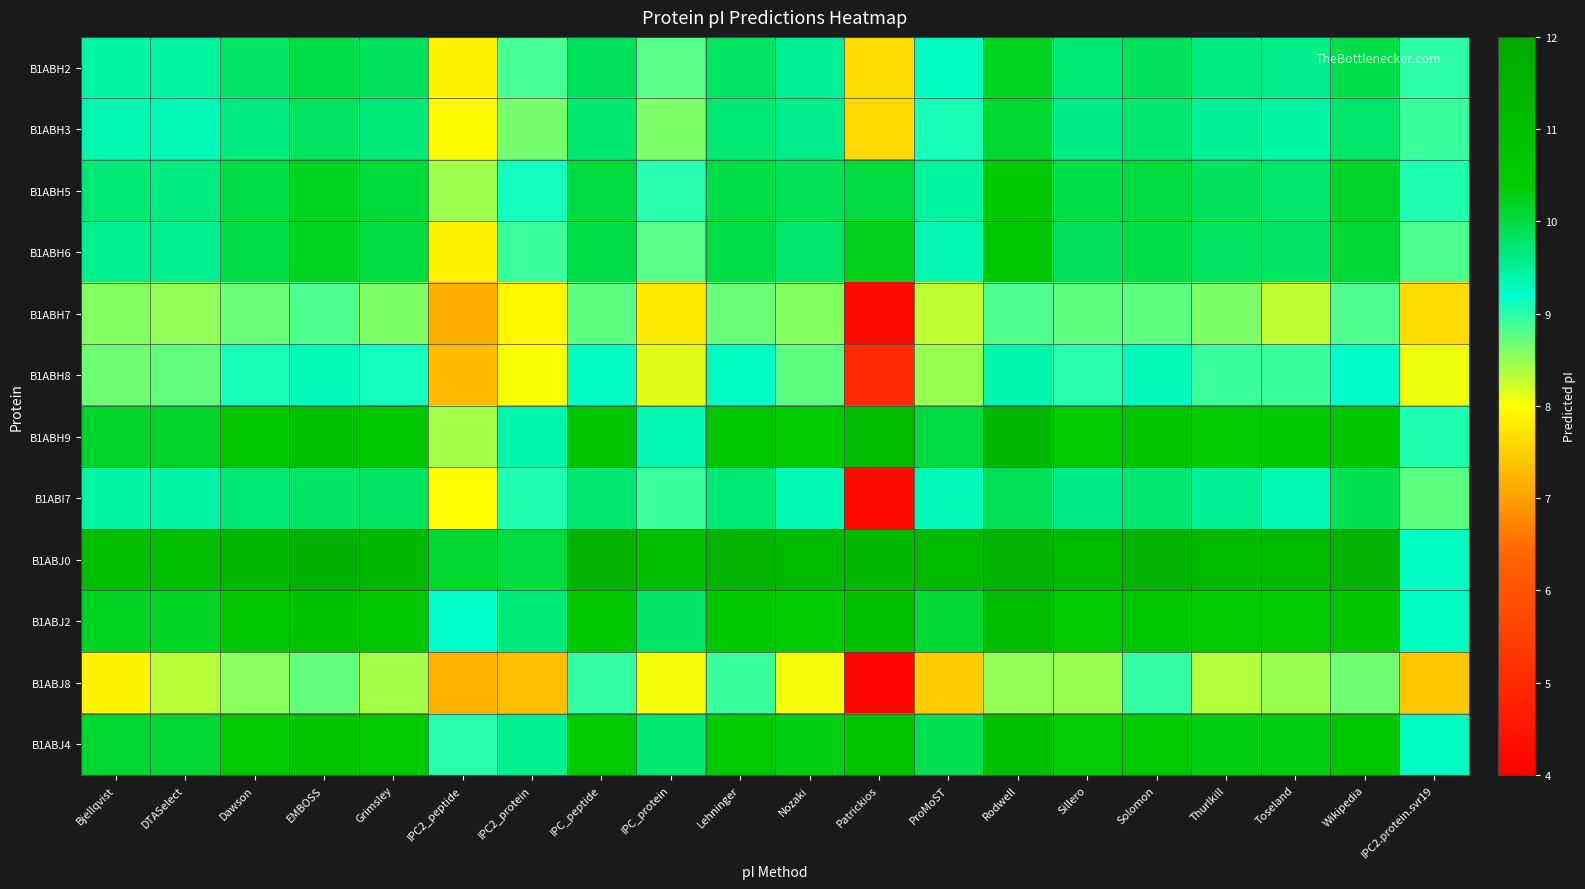

Reading right to left, what are all the values shown in this chart?

B1ABH2: IPC2.protein.svr19=9.0	Wikipedia=10.0	Toseland=9.6	Thurlkill=9.6	Solomon=9.9	Sillero=9.7	Rodwell=10.2	ProMoST=9.3	Patrickios=7.6	Nozaki=9.5	Lehninger=9.8	IPC_protein=8.8	IPC_peptide=9.9	IPC2_protein=8.9	IPC2_peptide=7.9	Grimsley=9.9	EMBOSS=10.0	Dawson=9.8	DTASelect=9.4	Bjellqvist=9.4
B1ABH3: IPC2.protein.svr19=8.9	Wikipedia=9.8	Toseland=9.4	Thurlkill=9.5	Solomon=9.7	Sillero=9.6	Rodwell=10.1	ProMoST=9.1	Patrickios=7.6	Nozaki=9.6	Lehninger=9.7	IPC_protein=8.6	IPC_peptide=9.7	IPC2_protein=8.7	IPC2_peptide=8.0	Grimsley=9.7	EMBOSS=9.8	Dawson=9.6	DTASelect=9.3	Bjellqvist=9.4
B1ABH5: IPC2.protein.svr19=9.1	Wikipedia=10.1	Toseland=9.8	Thurlkill=9.9	Solomon=10.0	Sillero=9.9	Rodwell=10.5	ProMoST=9.5	Patrickios=10.0	Nozaki=9.9	Lehninger=10.0	IPC_protein=9.0	IPC_peptide=10.0	IPC2_protein=9.1	IPC2_peptide=8.5	Grimsley=10.1	EMBOSS=10.2	Dawson=10.0	DTASelect=9.6	Bjellqvist=9.7
B1ABH6: IPC2.protein.svr19=8.8	Wikipedia=10.1	Toseland=9.8	Thurlkill=9.8	Solomon=10.0	Sillero=9.9	Rodwell=10.6	ProMoST=9.4	Patrickios=10.2	Nozaki=9.8	Lehninger=10.0	IPC_protein=8.8	IPC_peptide=10.0	IPC2_protein=8.9	IPC2_peptide=7.9	Grimsley=10.0	EMBOSS=10.2	Dawson=10.0	DTASelect=9.6	Bjellqvist=9.6
B1ABH7: IPC2.protein.svr19=7.6	Wikipedia=8.8	Toseland=8.3	Thurlkill=8.6	Solomon=8.8	Sillero=8.8	Rodwell=8.8	ProMoST=8.3	Patrickios=4.2	Nozaki=8.6	Lehninger=8.7	IPC_protein=7.8	IPC_peptide=8.8	IPC2_protein=7.9	IPC2_peptide=7.2	Grimsley=8.6	EMBOSS=8.8	Dawson=8.7	DTASelect=8.5	Bjellqvist=8.6
B1ABH8: IPC2.protein.svr19=8.1	Wikipedia=9.2	Toseland=8.9	Thurlkill=8.9	Solomon=9.3	Sillero=9.0	Rodwell=9.4	ProMoST=8.5	Patrickios=5.0	Nozaki=8.8	Lehninger=9.3	IPC_protein=8.1	IPC_peptide=9.3	IPC2_protein=8.0	IPC2_peptide=7.3	Grimsley=9.1	EMBOSS=9.3	Dawson=9.1	DTASelect=8.7	Bjellqvist=8.7
B1ABH9: IPC2.protein.svr19=9.1	Wikipedia=10.7	Toseland=10.5	Thurlkill=10.5	Solomon=10.6	Sillero=10.5	Rodwell=11.3	ProMoST=10.0	Patrickios=11.1	Nozaki=10.5	Lehninger=10.6	IPC_protein=9.4	IPC_peptide=10.6	IPC2_protein=9.4	IPC2_peptide=8.4	Grimsley=10.6	EMBOSS=10.9	Dawson=10.6	DTASelect=10.1	Bjellqvist=10.1
B1ABI7: IPC2.protein.svr19=8.8	Wikipedia=9.9	Toseland=9.4	Thurlkill=9.5	Solomon=9.7	Sillero=9.6	Rodwell=9.9	ProMoST=9.3	Patrickios=4.3	Nozaki=9.3	Lehninger=9.7	IPC_protein=8.9	IPC_peptide=9.7	IPC2_protein=9.0	IPC2_peptide=8.0	Grimsley=9.8	EMBOSS=9.8	Dawson=9.7	DTASelect=9.4	Bjellqvist=9.4
B1ABJ0: IPC2.protein.svr19=9.3	Wikipedia=11.6	Toseland=11.2	Thurlkill=11.2	Solomon=11.5	Sillero=11.2	Rodwell=11.5	ProMoST=11.2	Patrickios=11.3	Nozaki=11.2	Lehninger=11.5	IPC_protein=11.0	IPC_peptide=11.5	IPC2_protein=10.0	IPC2_peptide=10.1	Grimsley=11.3	EMBOSS=11.7	Dawson=11.3	DTASelect=11.1	Bjellqvist=11.1
B1ABJ2: IPC2.protein.svr19=9.3	Wikipedia=10.7	Toseland=10.4	Thurlkill=10.4	Solomon=10.6	Sillero=10.5	Rodwell=11.1	ProMoST=10.1	Patrickios=10.9	Nozaki=10.4	Lehninger=10.6	IPC_protein=9.8	IPC_peptide=10.6	IPC2_protein=9.7	IPC2_peptide=9.2	Grimsley=10.6	EMBOSS=10.8	Dawson=10.5	DTASelect=10.2	Bjellqvist=10.2
B1ABJ8: IPC2.protein.svr19=7.4	Wikipedia=8.7	Toseland=8.5	Thurlkill=8.3	Solomon=9.0	Sillero=8.5	Rodwell=8.5	ProMoST=7.5	Patrickios=4.1	Nozaki=8.0	Lehninger=8.9	IPC_protein=8.1	IPC_peptide=8.9	IPC2_protein=7.3	IPC2_peptide=7.2	Grimsley=8.4	EMBOSS=8.7	Dawson=8.5	DTASelect=8.3	Bjellqvist=7.9
B1ABJ4: IPC2.protein.svr19=9.3	Wikipedia=10.6	Toseland=10.3	Thurlkill=10.3	Solomon=10.5	Sillero=10.4	Rodwell=10.9	ProMoST=9.9	Patrickios=10.7	Nozaki=10.3	Lehninger=10.5	IPC_protein=9.7	IPC_peptide=10.5	IPC2_protein=9.5	IPC2_peptide=9.0	Grimsley=10.5	EMBOSS=10.7	Dawson=10.4	DTASelect=10.1	Bjellqvist=10.1